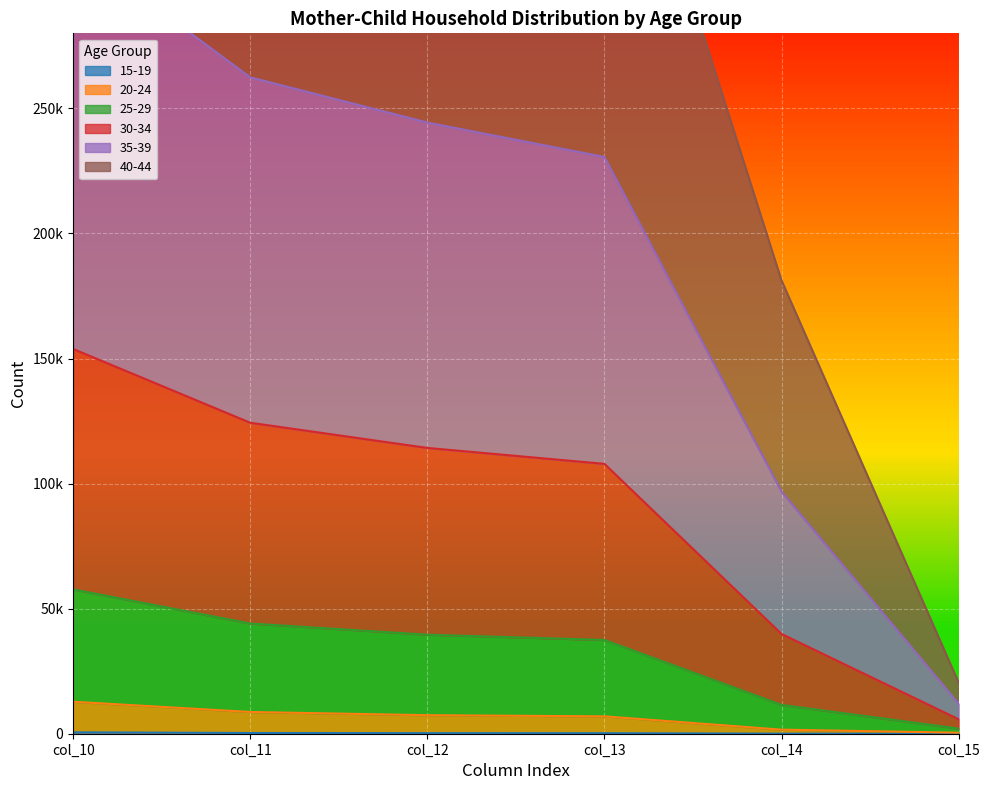

At col_12, list the series in order from largest to smallest.

35-39, 30-34, 40-44, 25-29, 20-24, 15-19